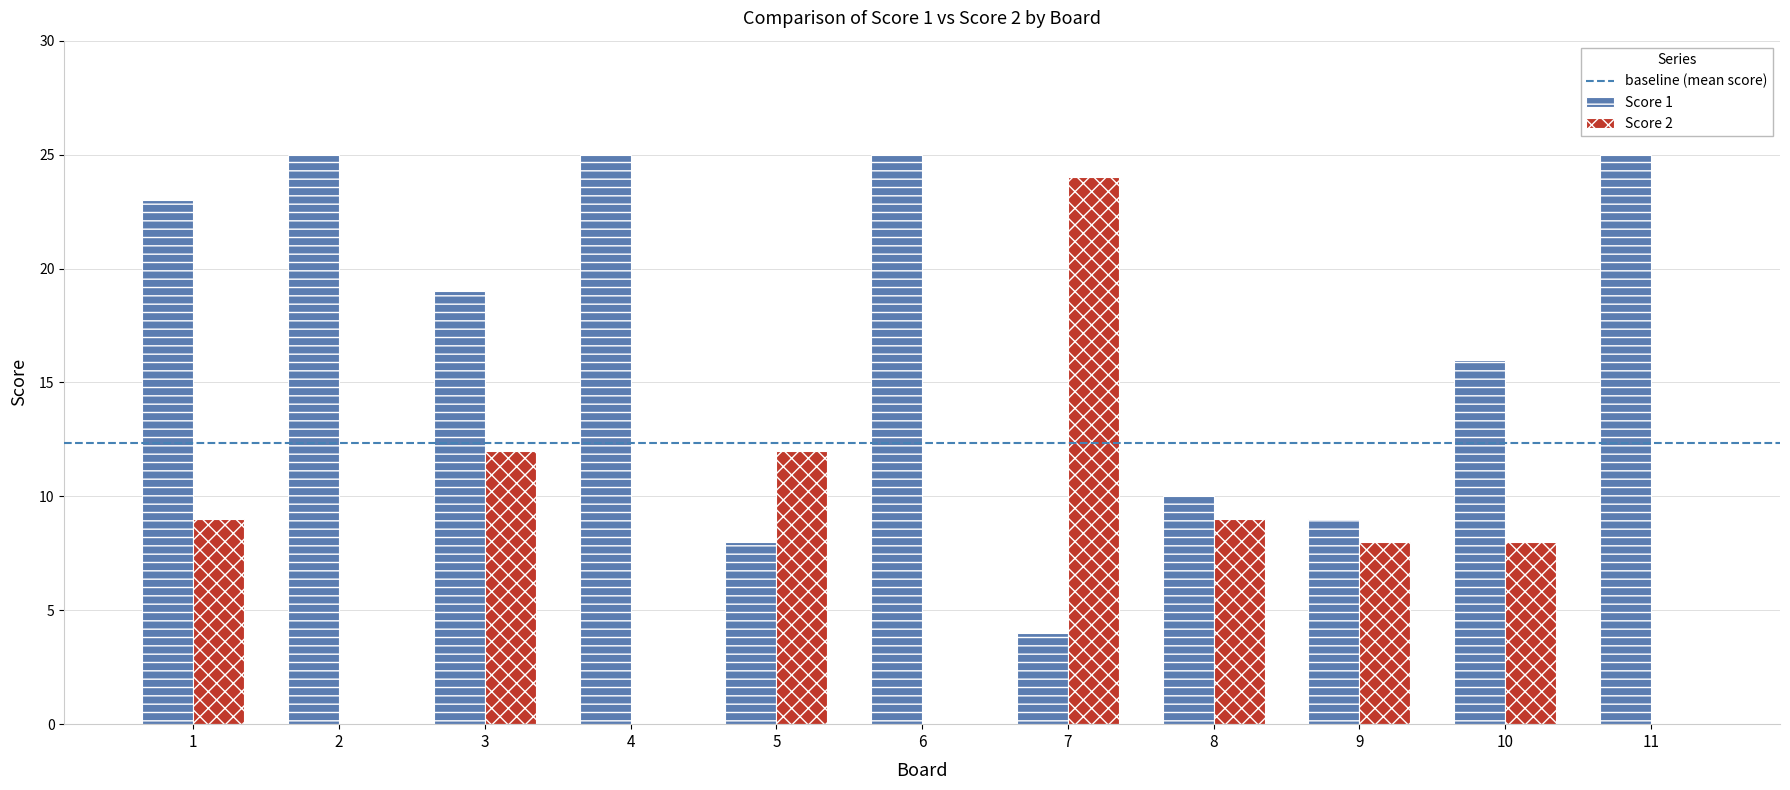

Which series has the largest total across all categories?

Score 1